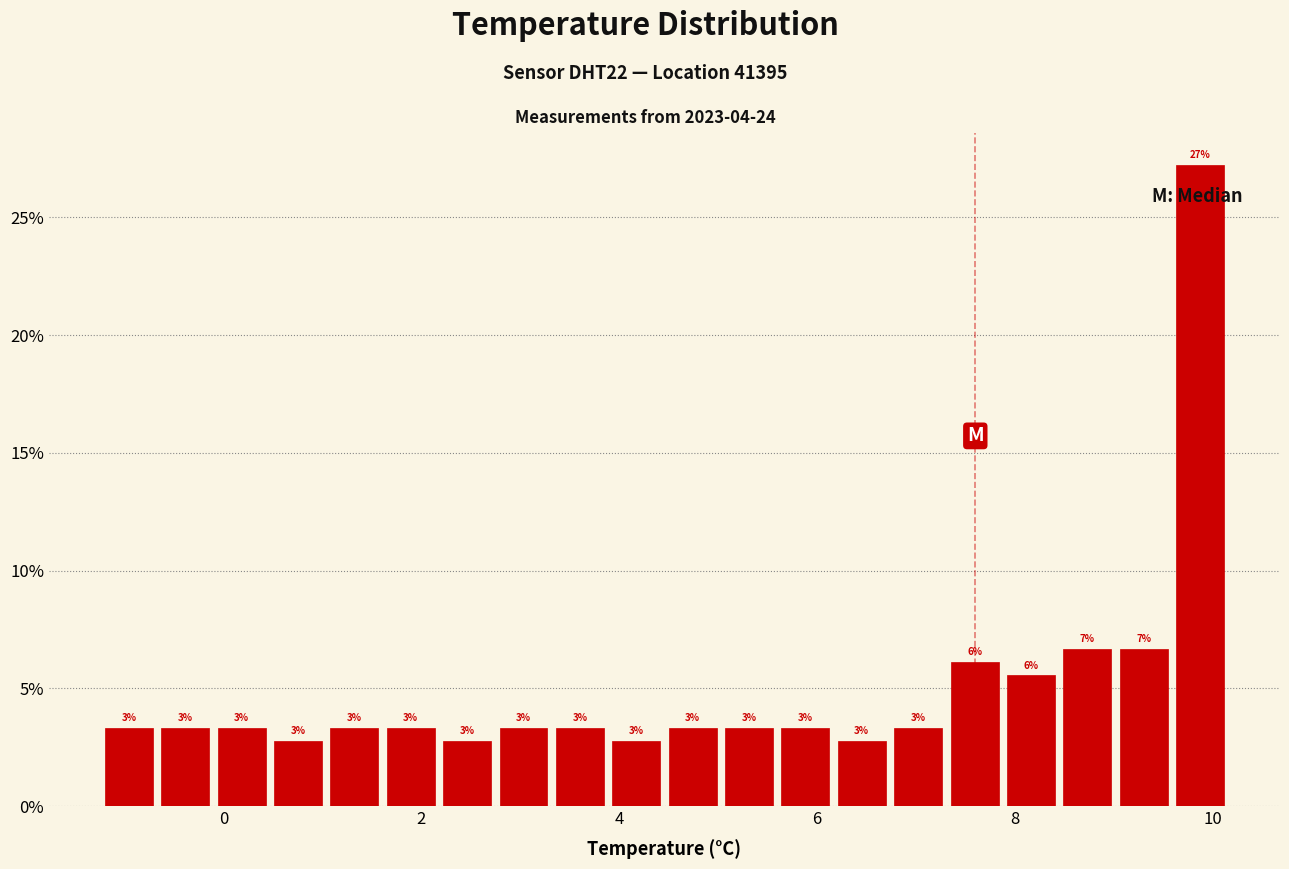

Around what value on the x-axis is the tallest bar? Give the approximate position of its centre, as read against the axis.

9.8